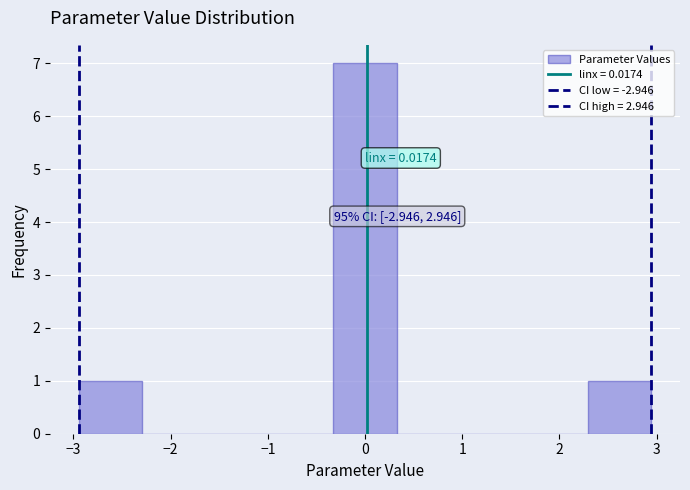

Which range on the x-axis has the tallest bar?

-0.3 to 0.3